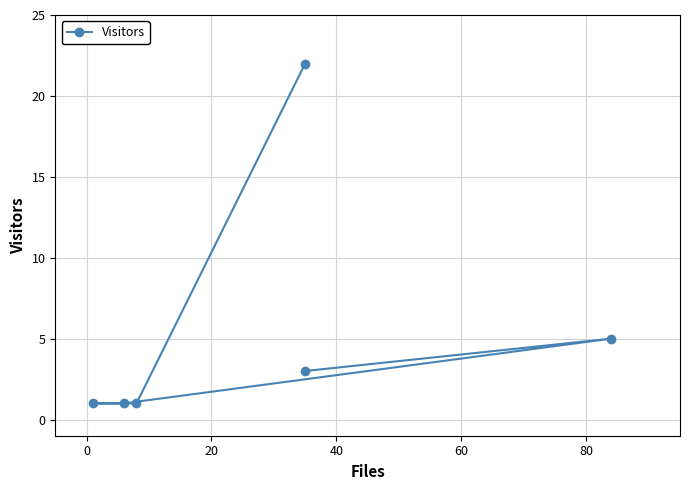

True or false: there are more than 1 points higher than both neighbors.

False